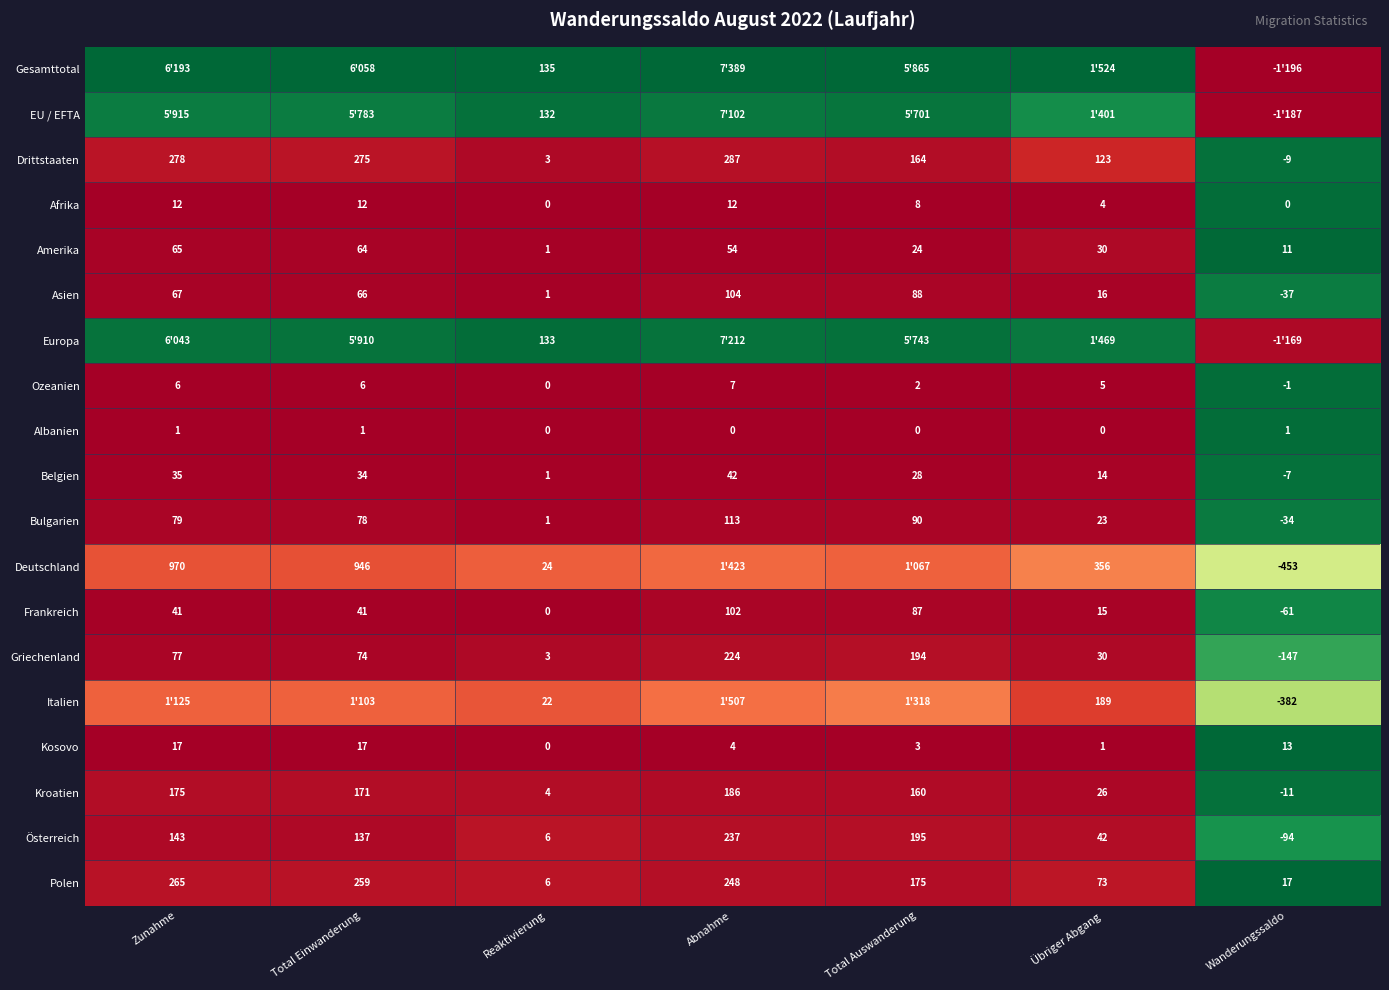

At which label is Frankreich closest to 20?

Übriger Abgang